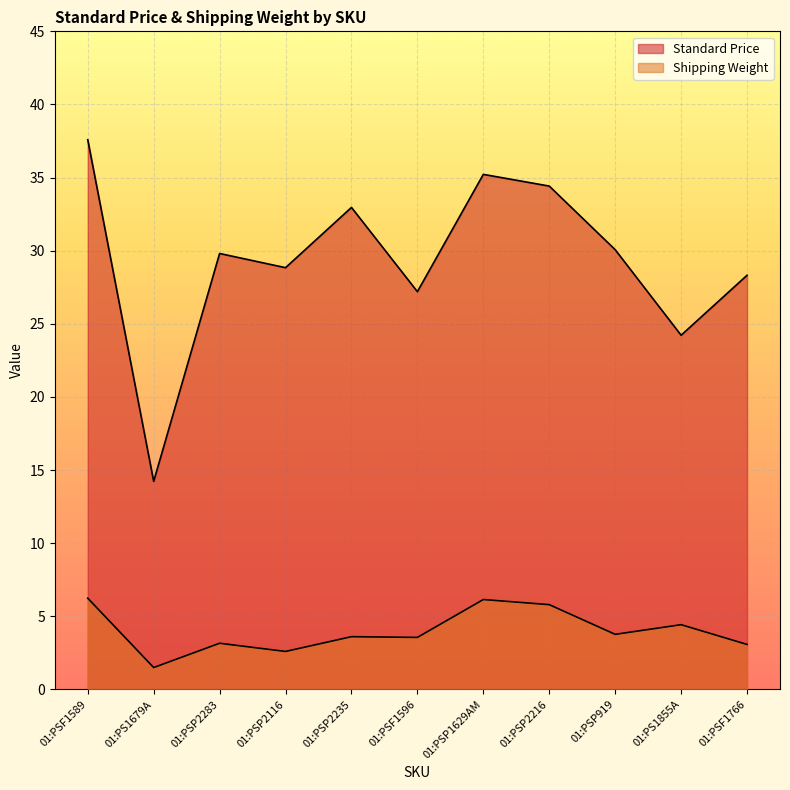

What position from the left is 01:PSP1629AM?

7